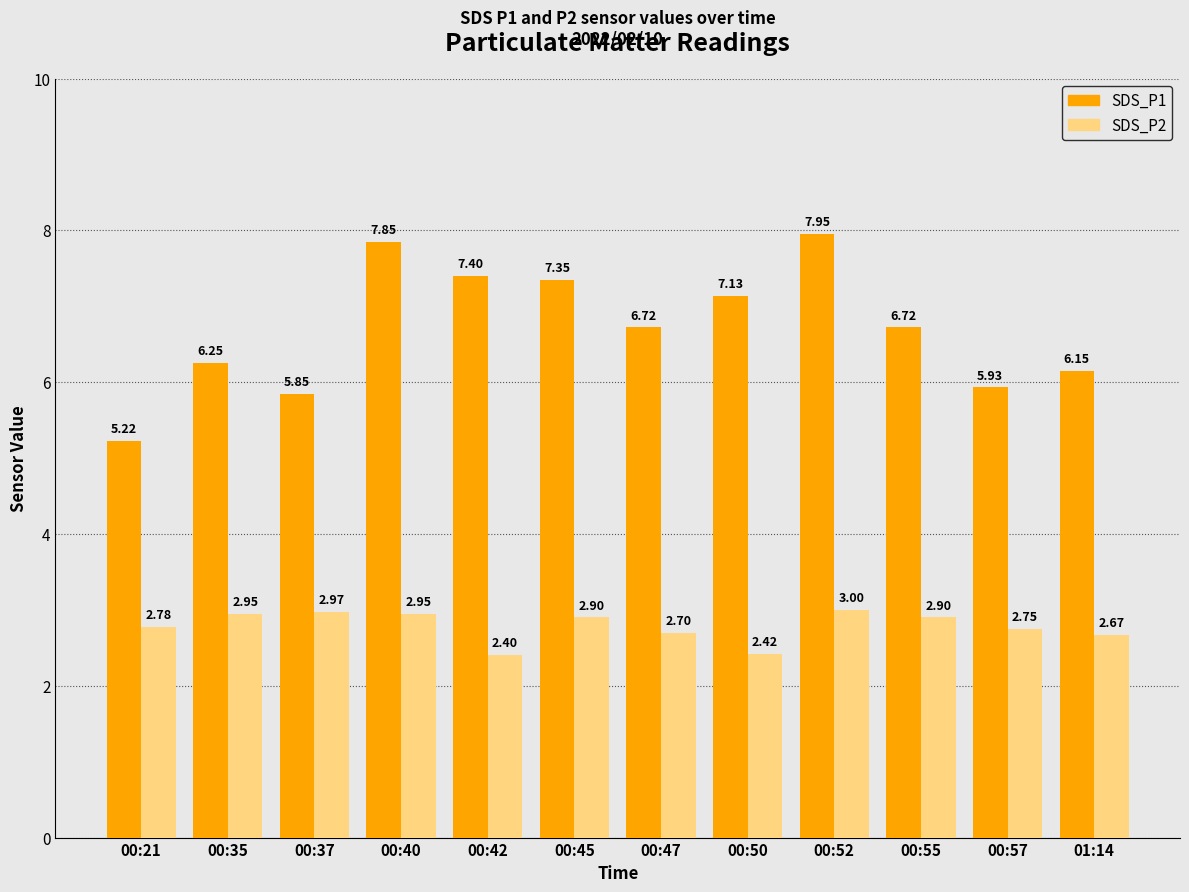

Count the number of categories in the chart.

12